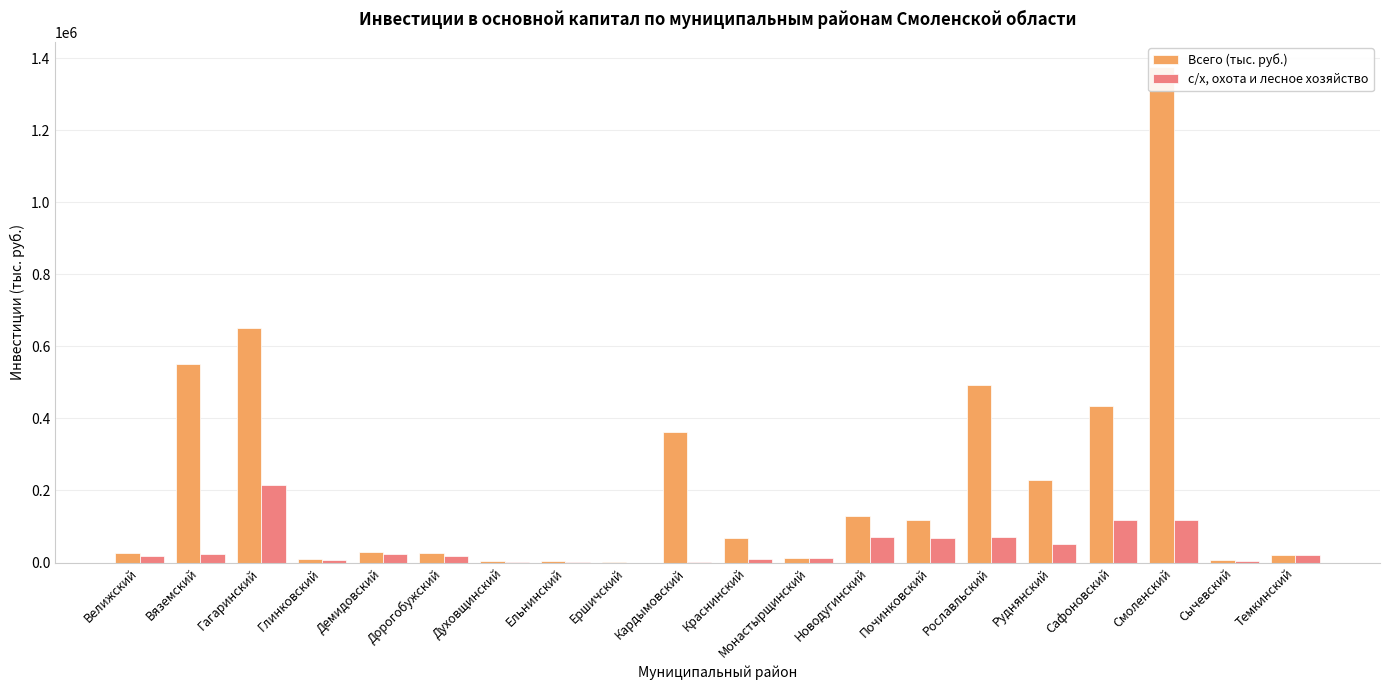

What is the greatest value displayed?

1376141